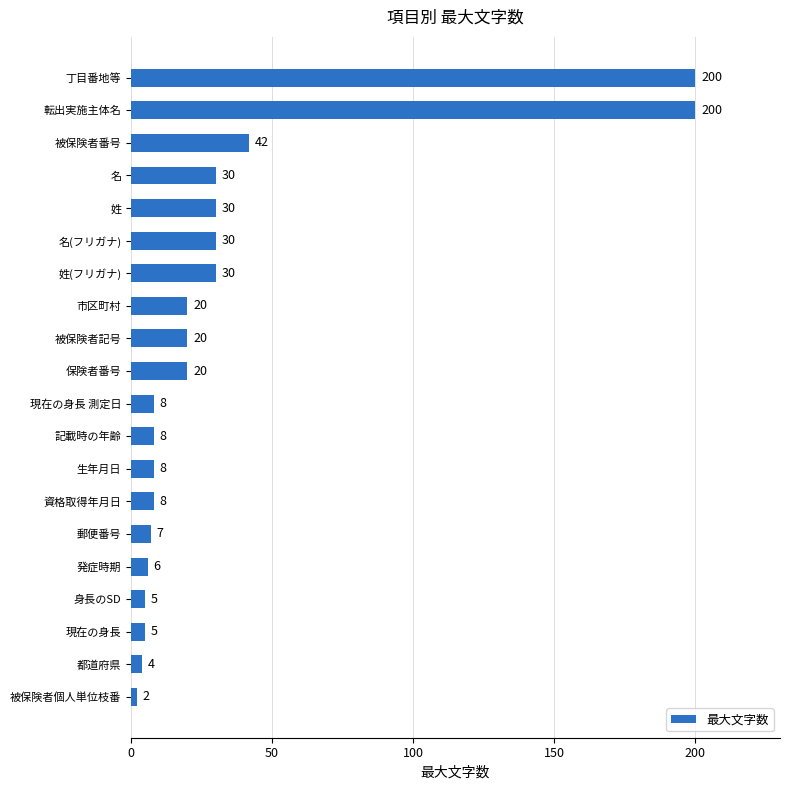

Does the chart contain any negative values?

No